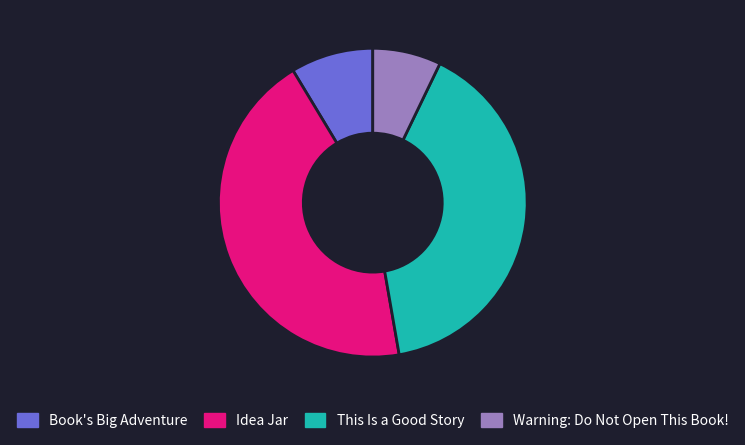

Which slice is the smallest?

Warning: Do Not Open This Book!